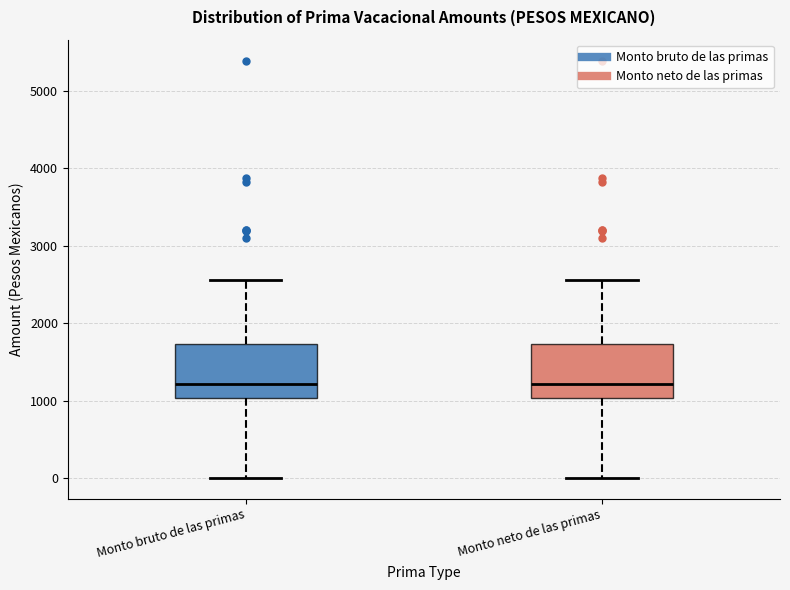

Reading left to right, read every box against the y-axis: the position of its median line, the range the box covers, and the ends of its whiskers. The values are not printed on the chart, so give them approximately, as read against the axis.

Monto bruto de las primas: median 1200, box 1000 to 1700, whiskers 0 to 2600
Monto neto de las primas: median 1200, box 1000 to 1700, whiskers 0 to 2600